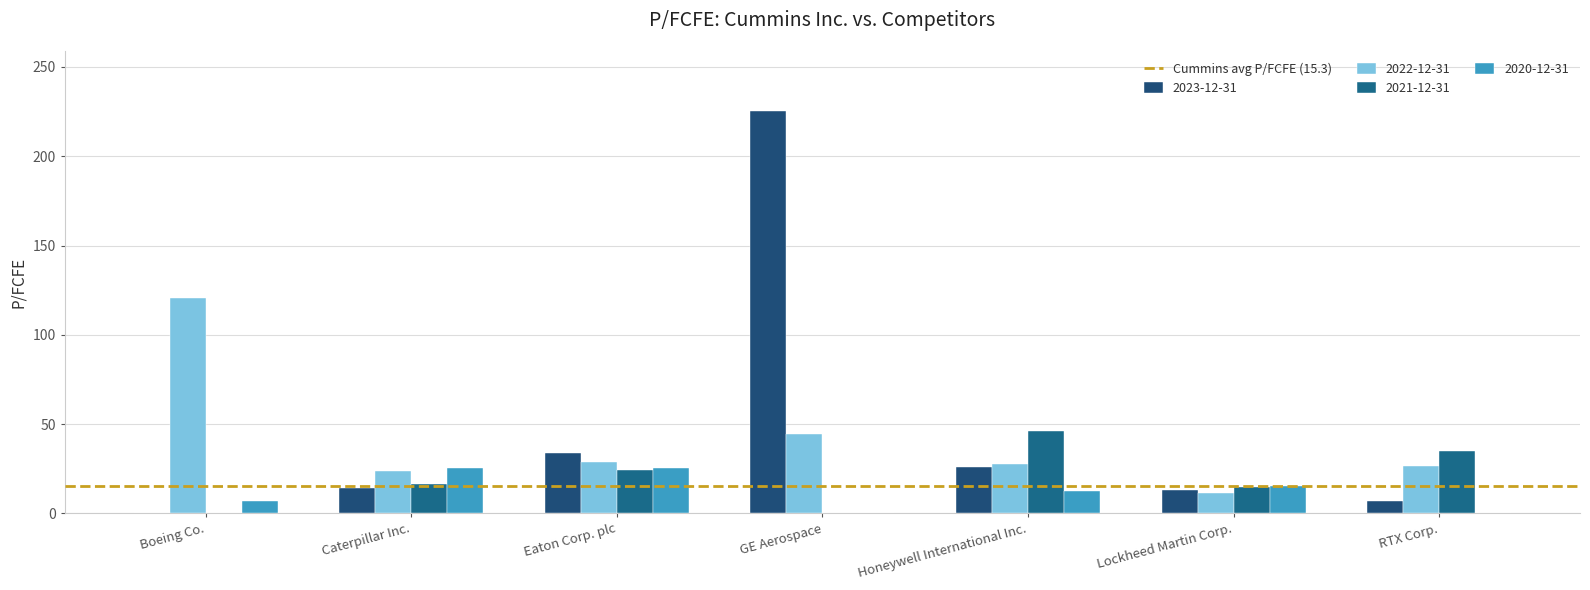

What is the average value of the 2023-12-31 series?

45.6